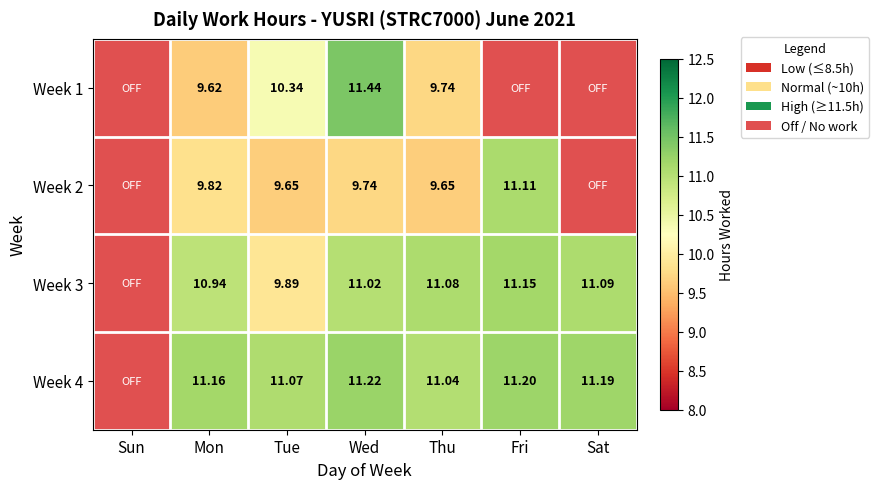

How many series are shown in this chart?

4